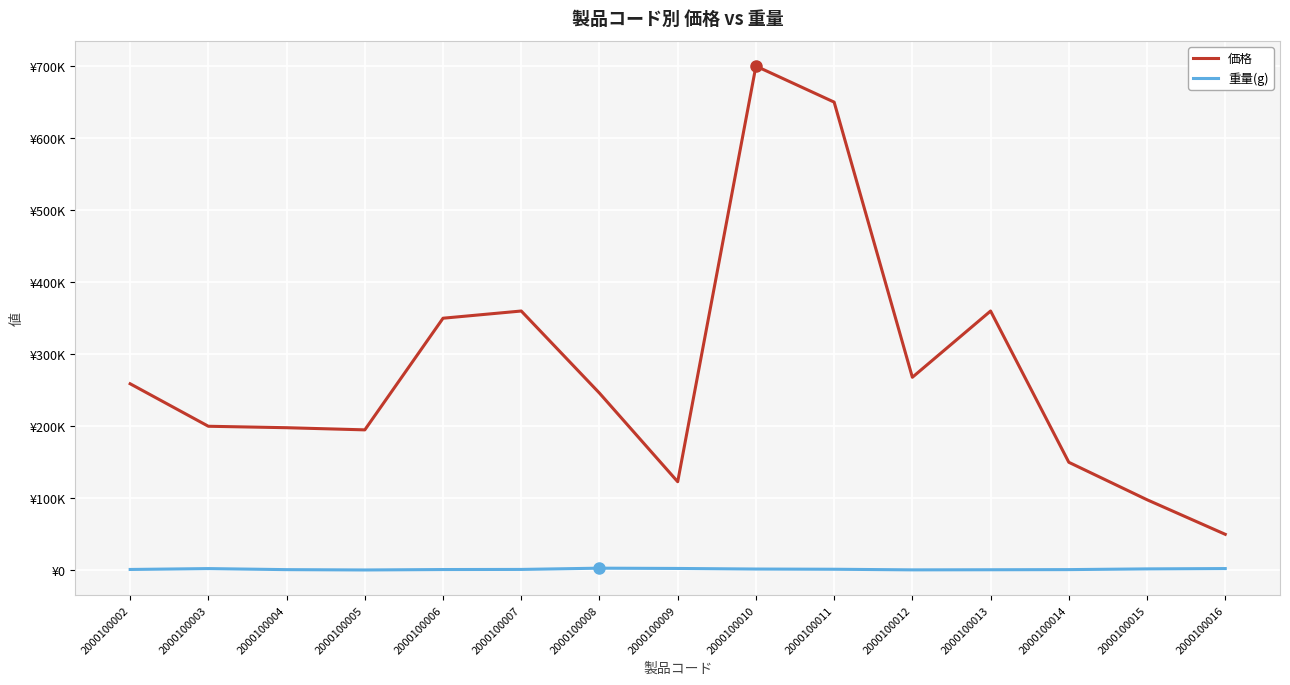

Which series has the widest spread of values?

価格